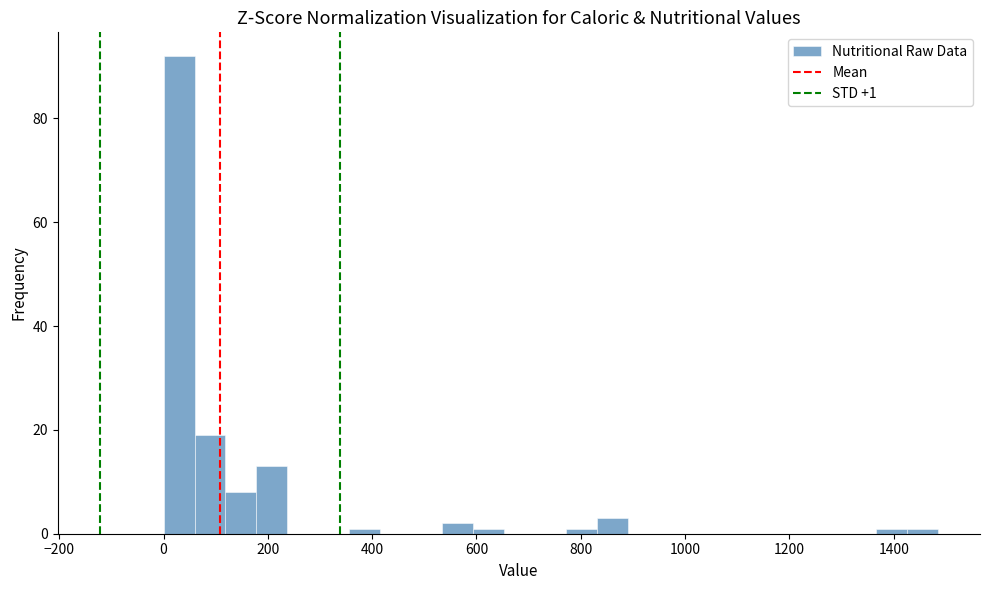

Around what value on the x-axis is the tallest bar? Give the approximate position of its centre, as read against the axis.

20